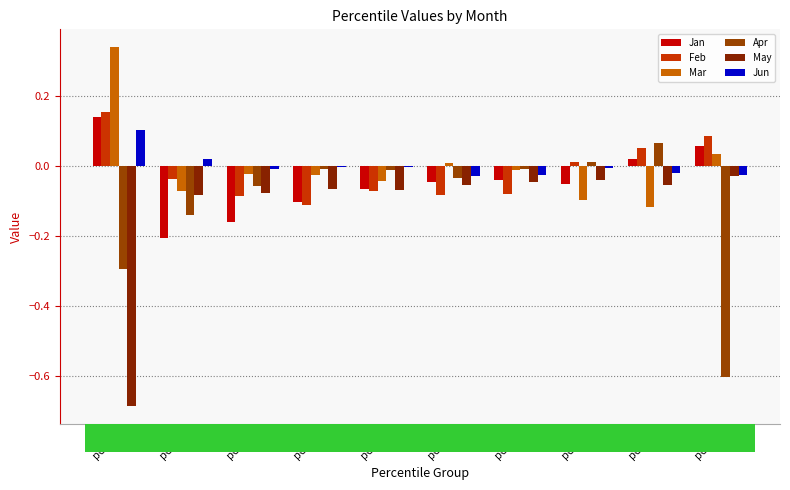

Where is Feb nearest to the value 0?

pct75